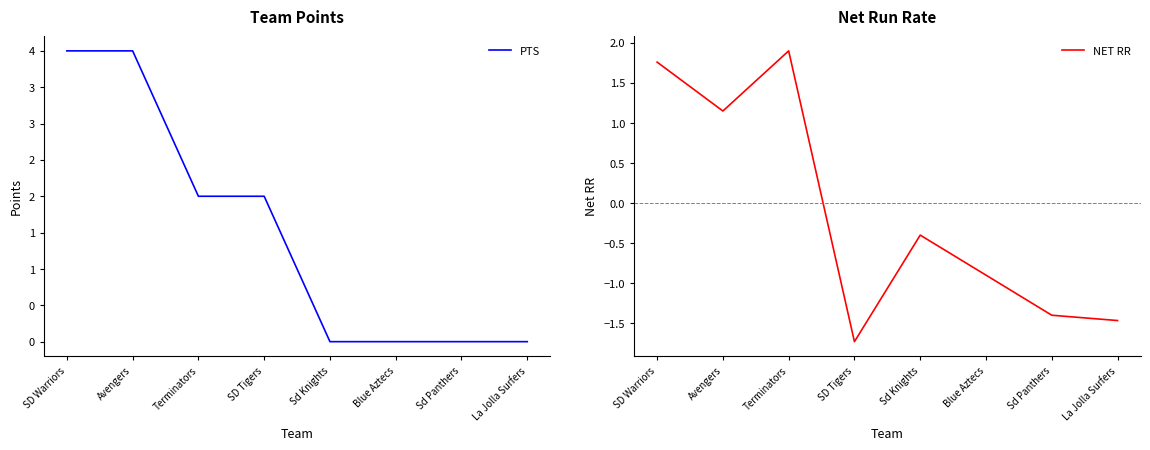

What is the difference between the maximum and minimum values in the NET RR series?

3.6